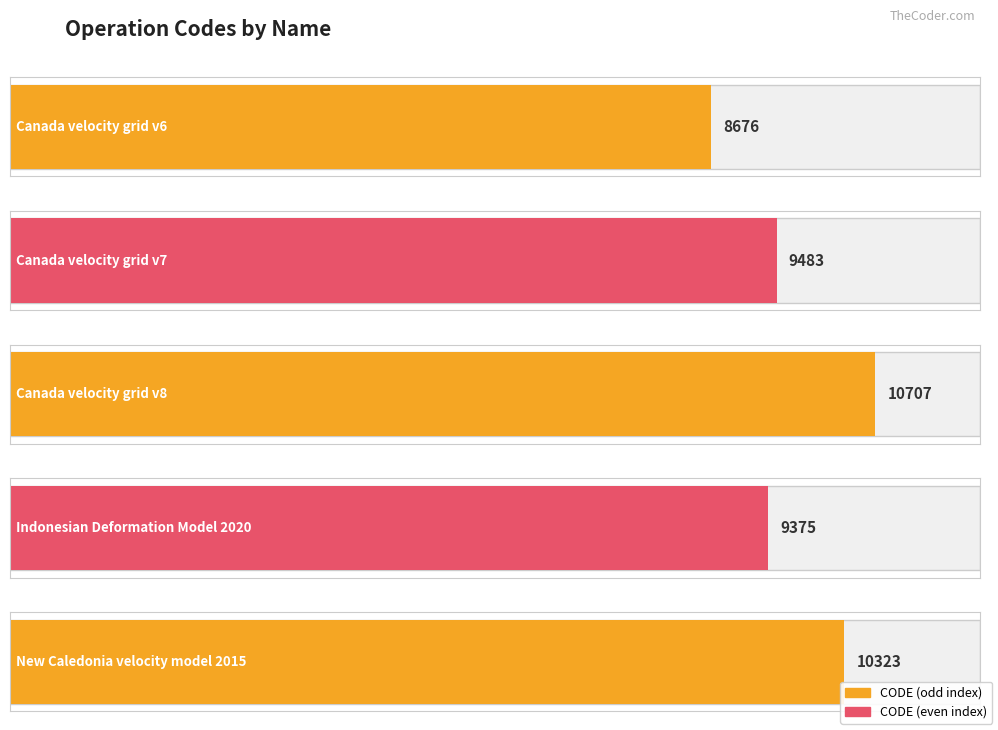

Where does the data first go above 9483?

Canada velocity grid v8